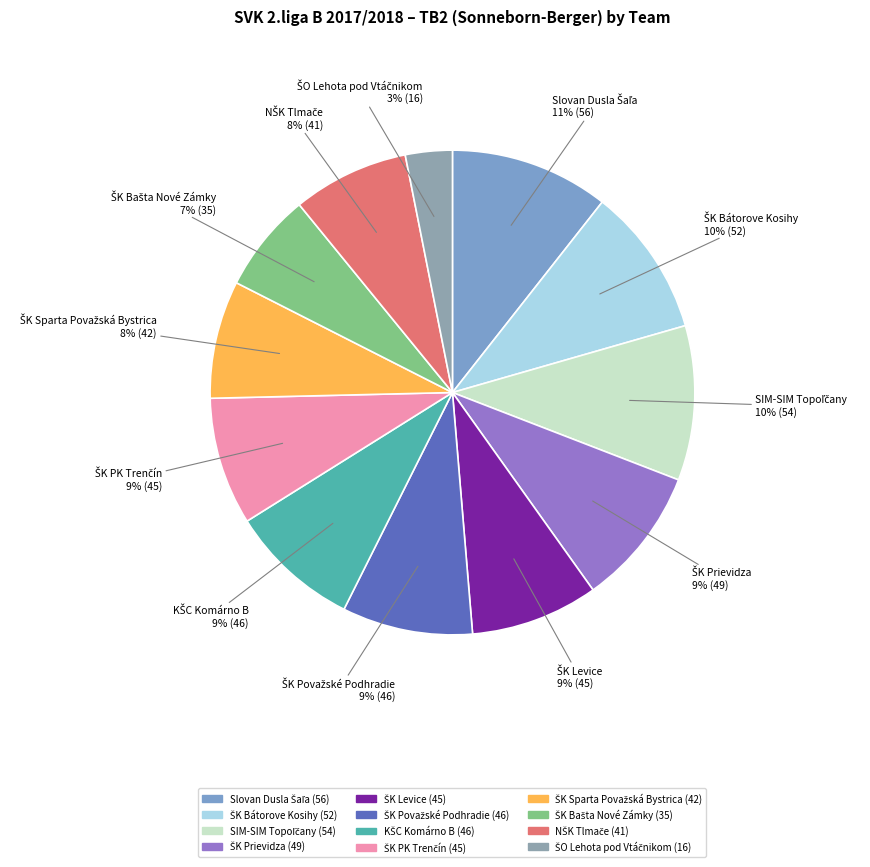

Is there any slice that represents more than half of the pie?

No